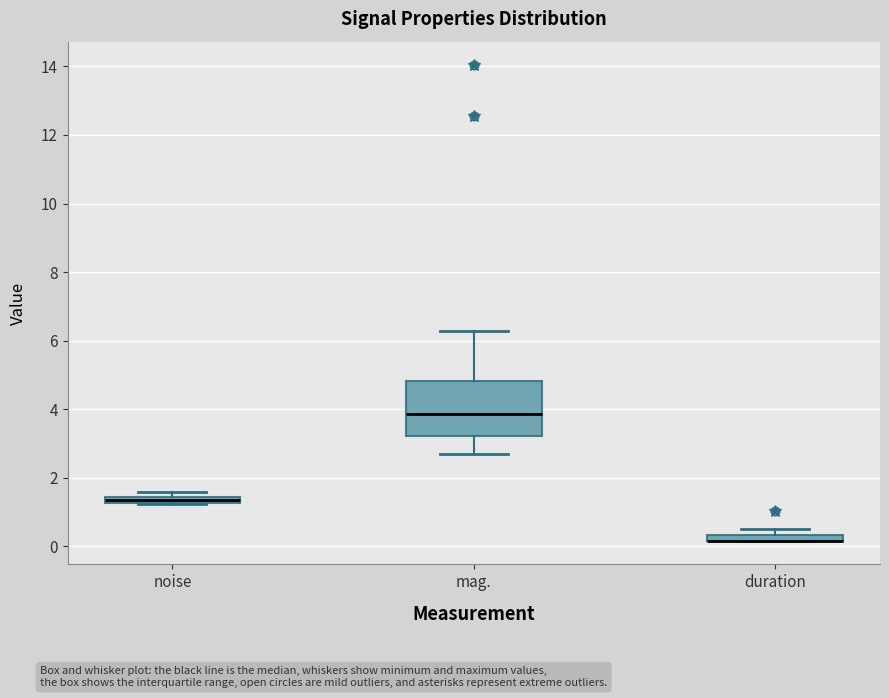

Where is the lower edge of the box for duration on the y-axis? The values are not printed on the chart, so give them approximately, as read against the axis.

0.2